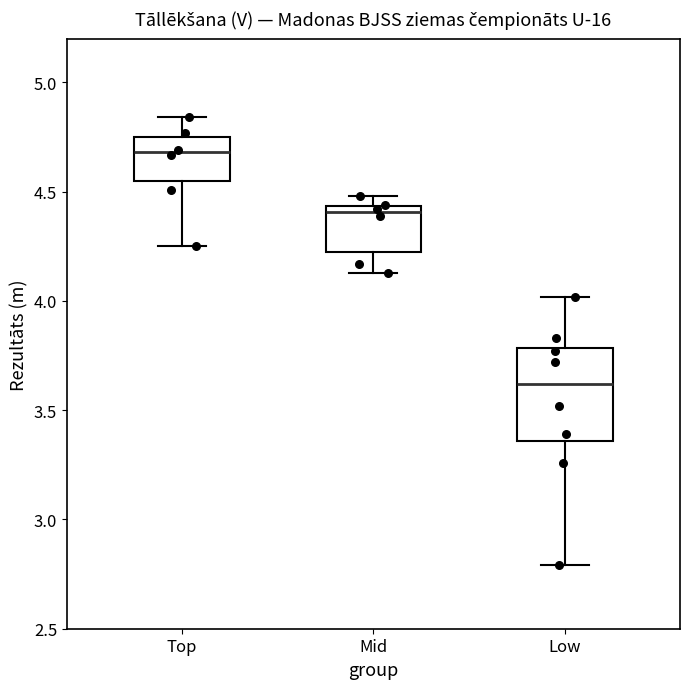

Which box's median line is the lowest?

Low